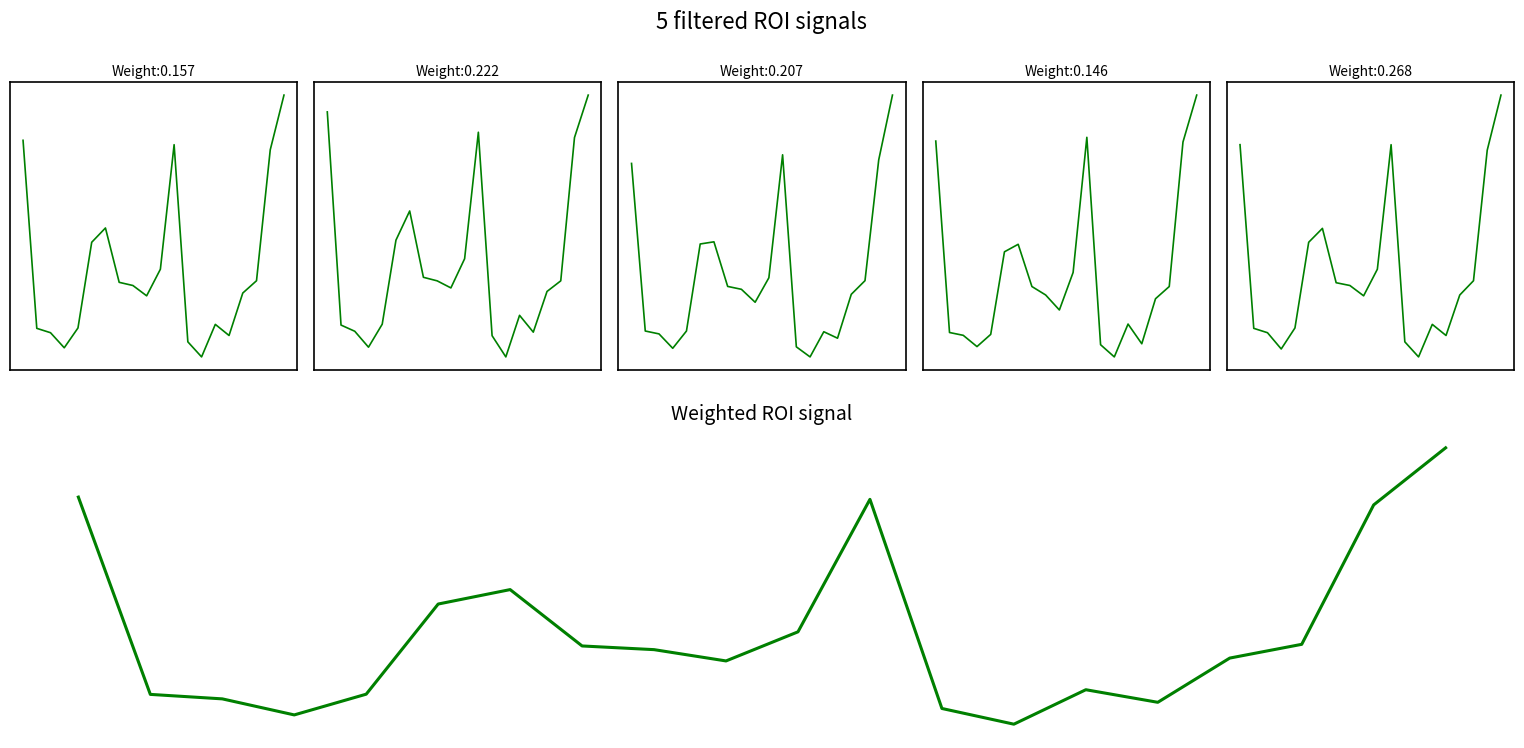

How many lines are shown in the chart?

6